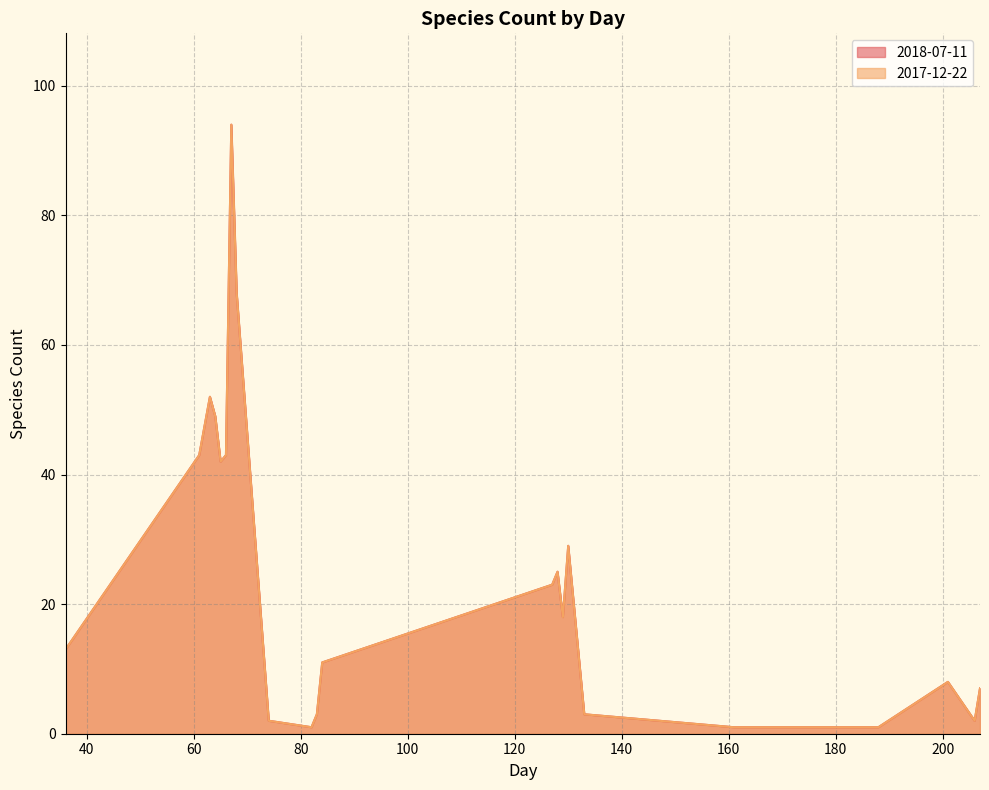

At which category is the sum across all series the highest?

67